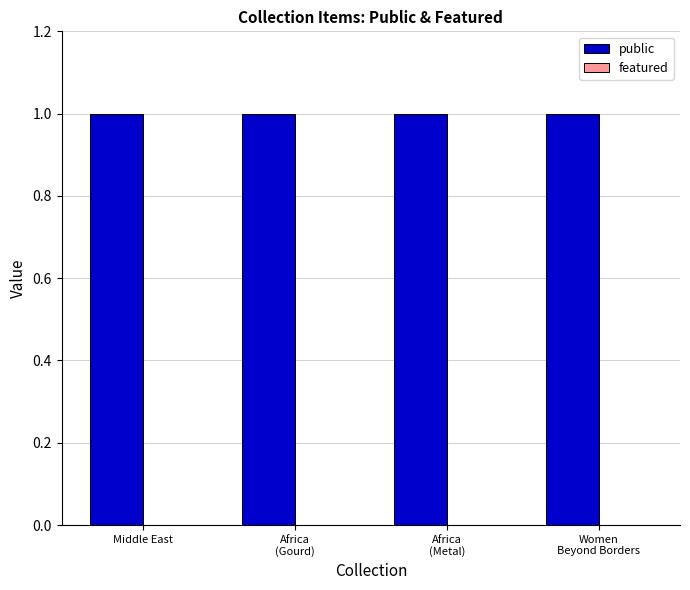

At which category is the sum across all series the highest?

Middle East